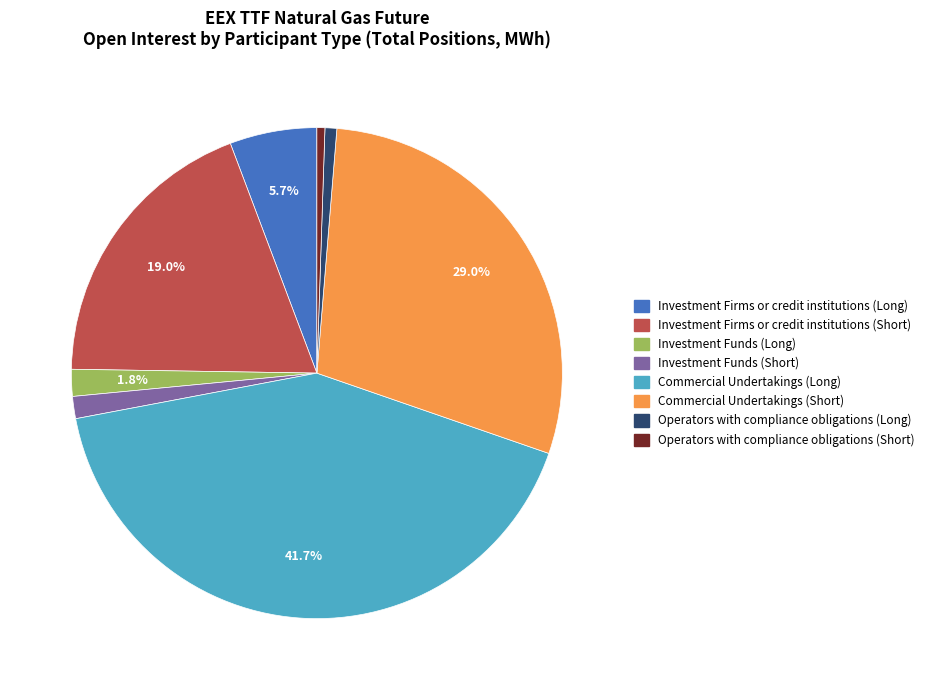

What is the largest slice in the pie chart?

Commercial Undertakings (Long)